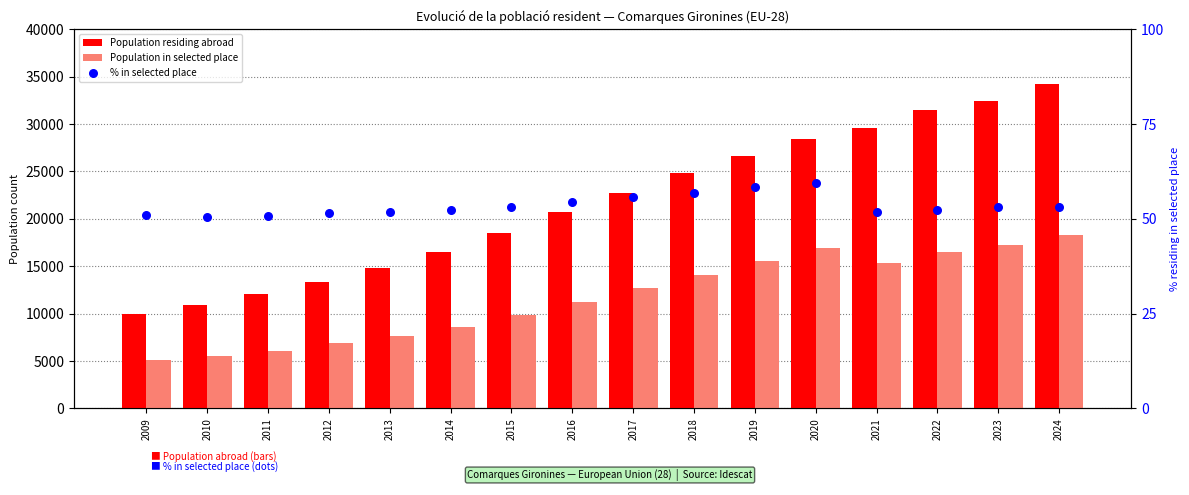

At which category is the sum across all series the highest?

2024